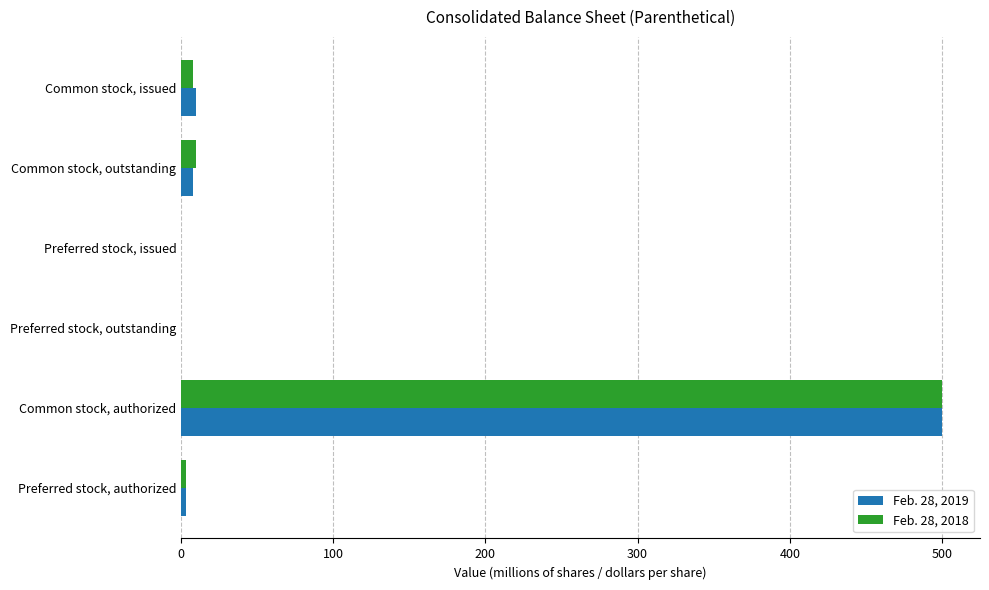

What is the sum of all Feb. 28, 2018 values?

520.6